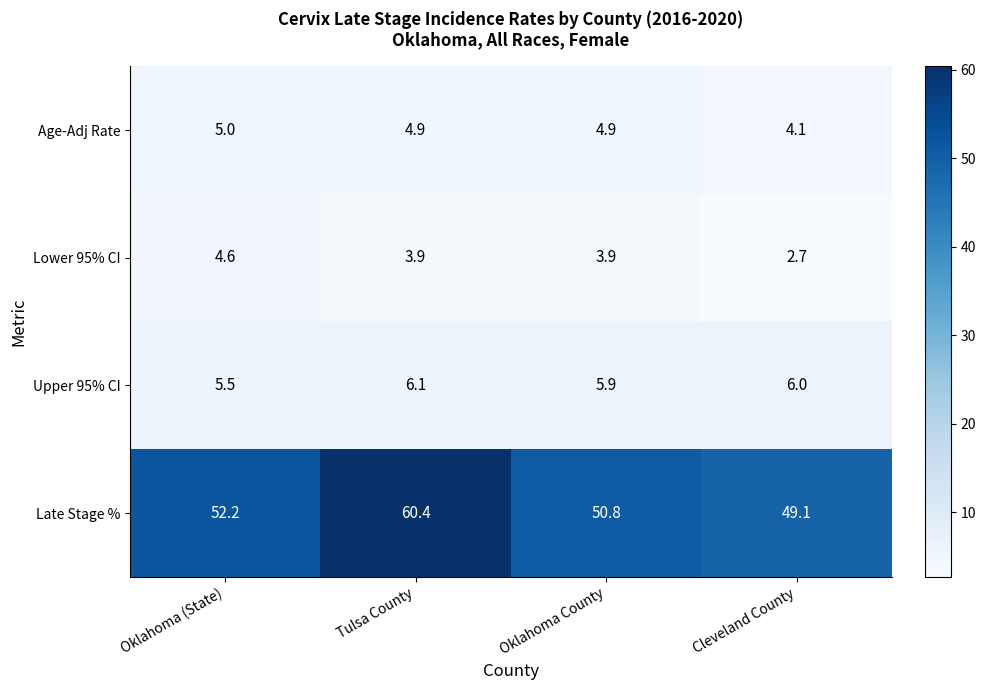

The Late Stage % series shows 60.4 at Tulsa County. True or false?

True